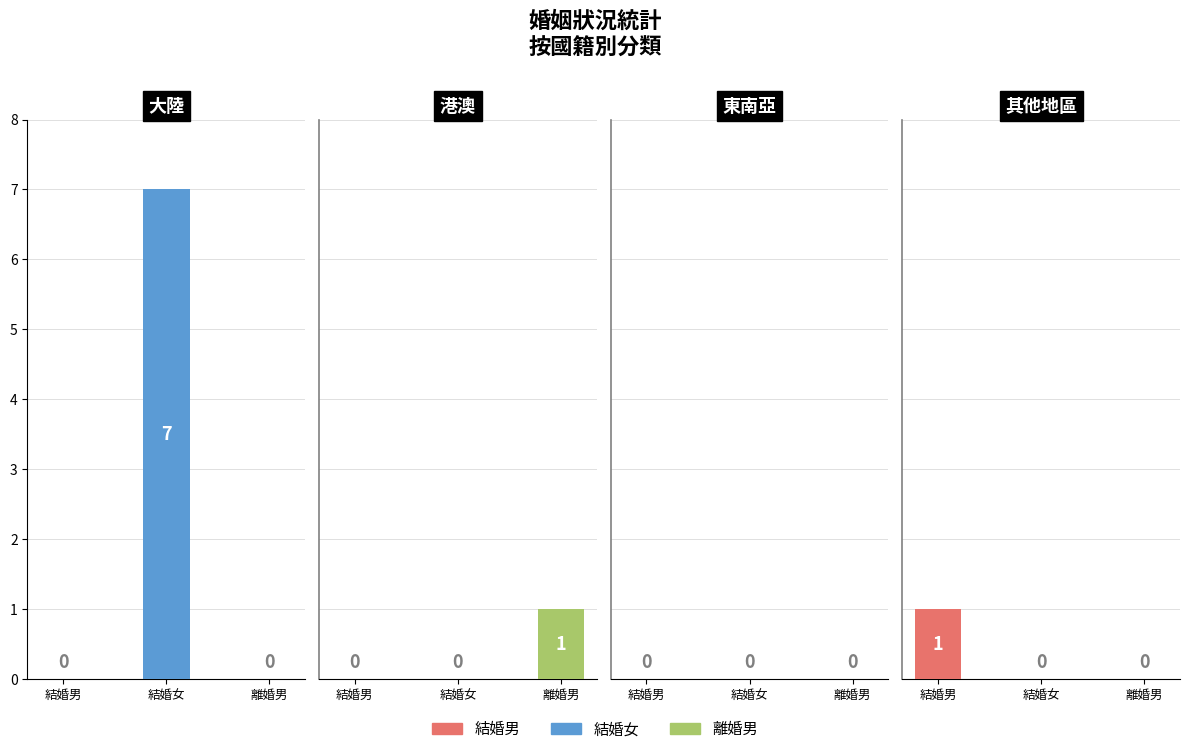

Which category has the highest value in the 結婚男 series?

其他地區